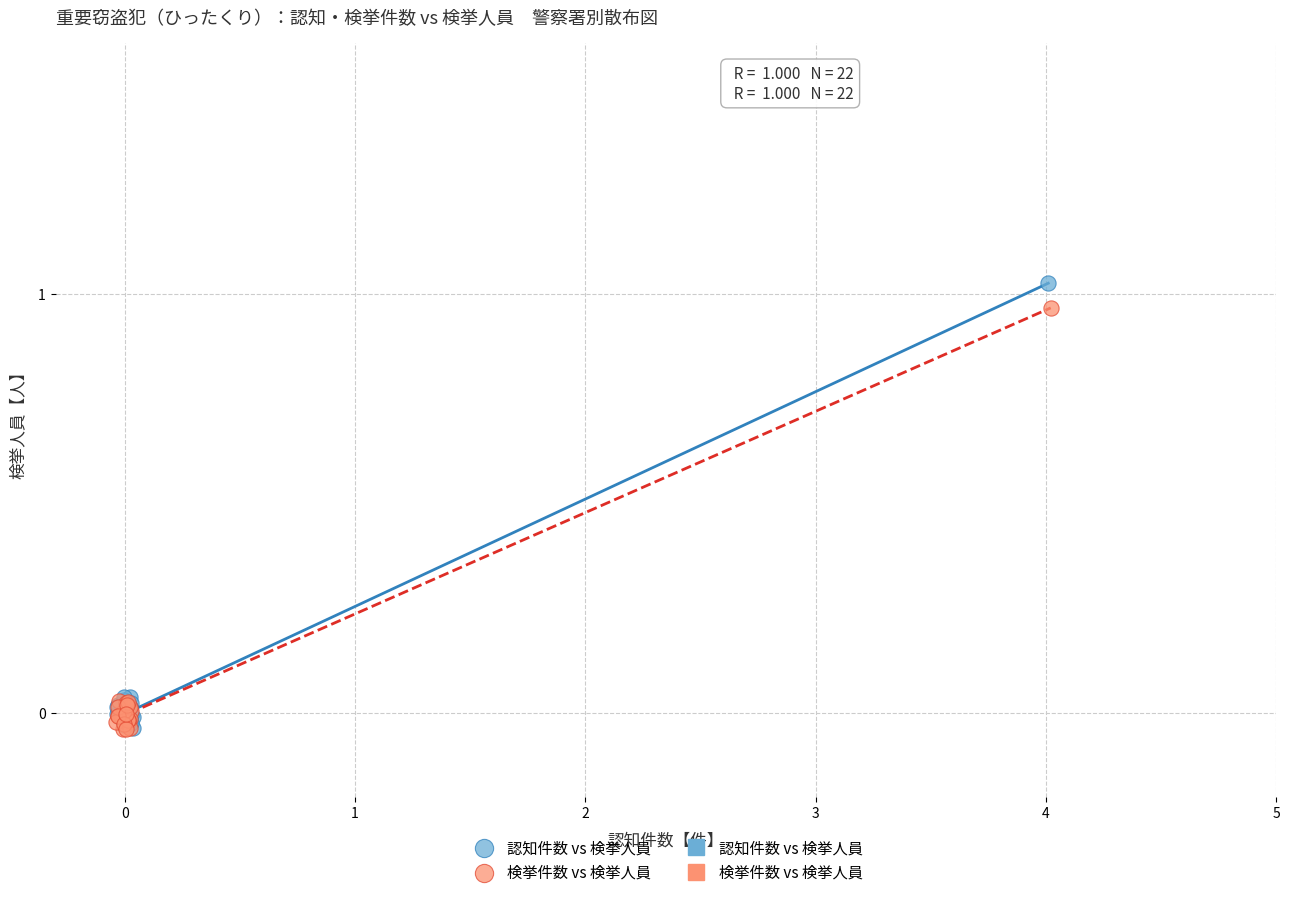

Which series has the widest spread of Y values?

認知件数 vs 検挙人員